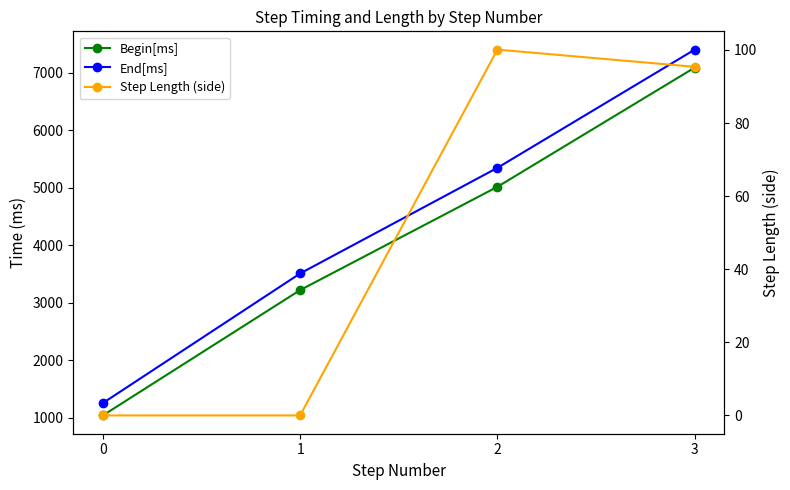

What is the value of the Step Length (side) point at the 4th from the left?

95.4